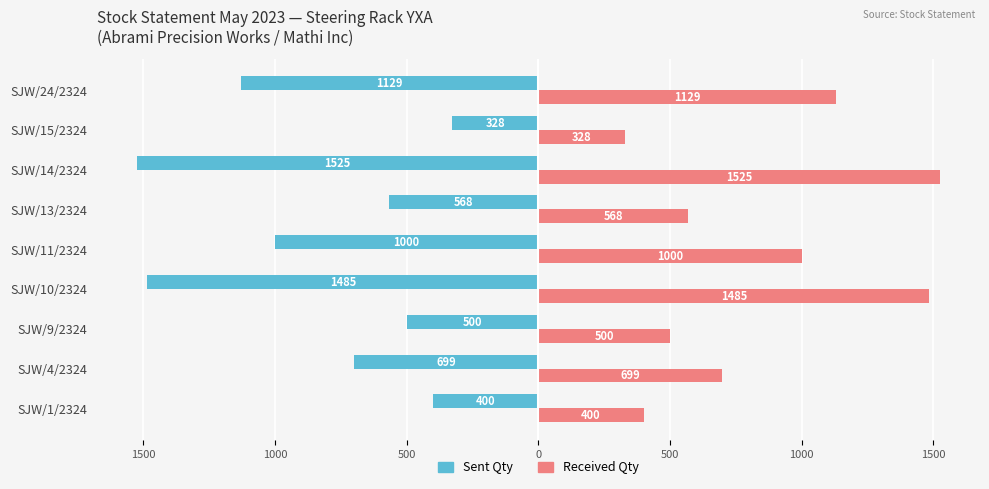

Which series has the largest range (max minus min)?

Sent Qty